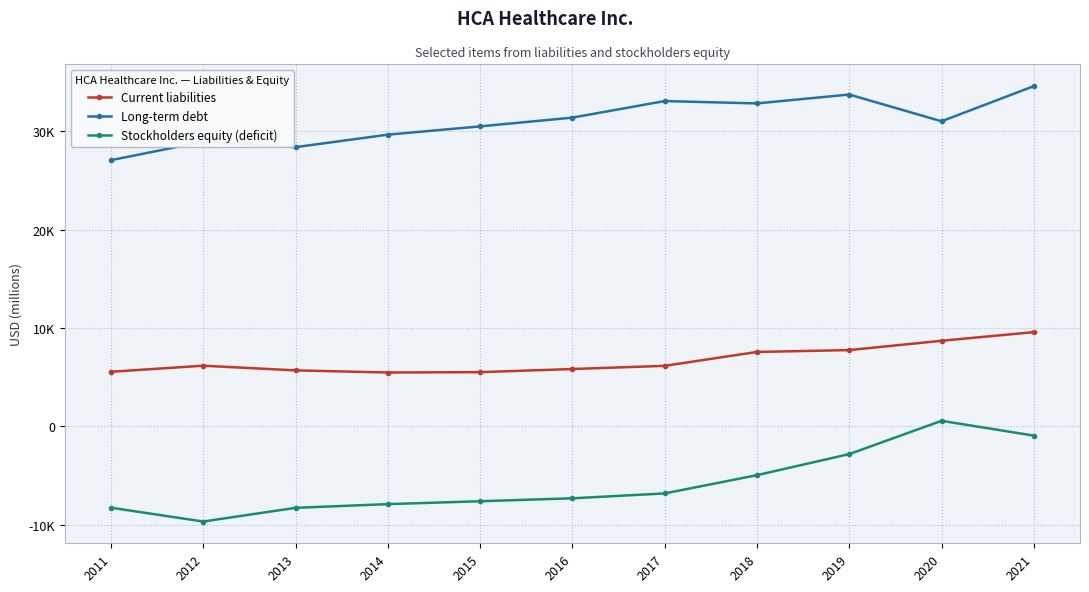

Does the chart have visible grid lines?

Yes